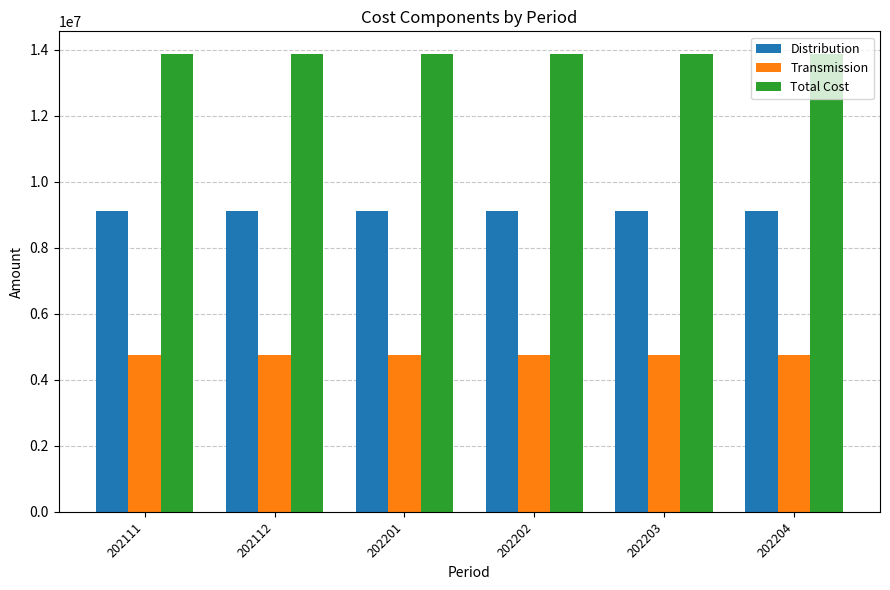

The value of Distribution at 202202 is 9122263.1. True or false?

True